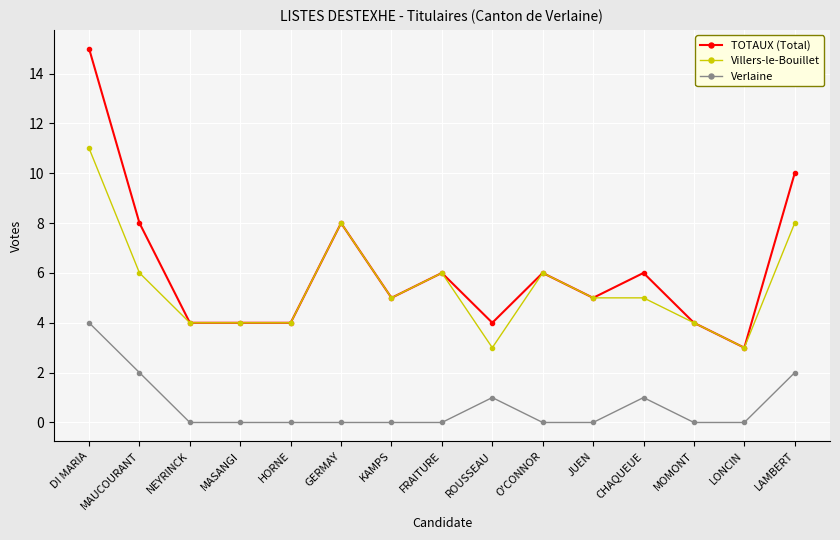

The value of Verlaine at FRAITURE is -2. True or false?

False